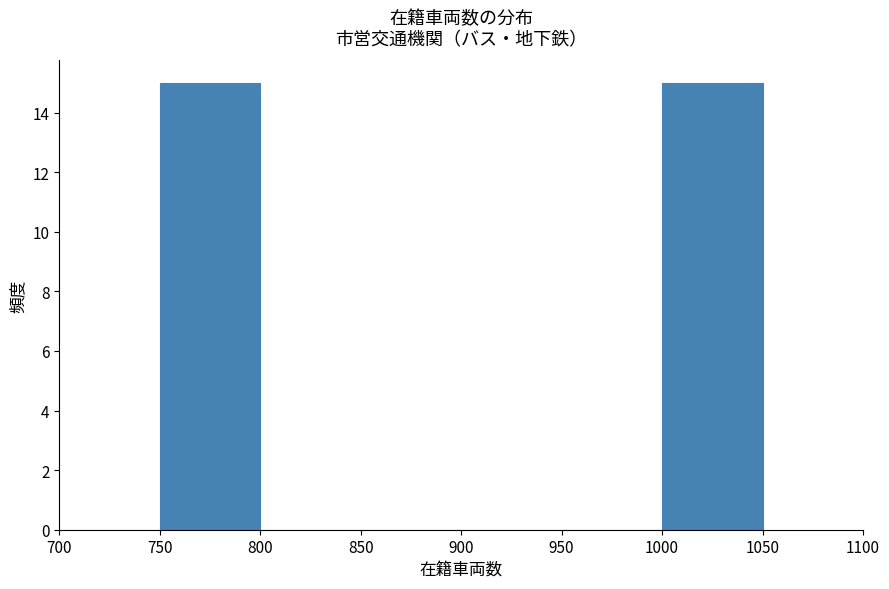

What is the height of the bar covering 1000 to 1050 on the x-axis? The values are not printed on the chart, so give them approximately, as read against the axis.

15